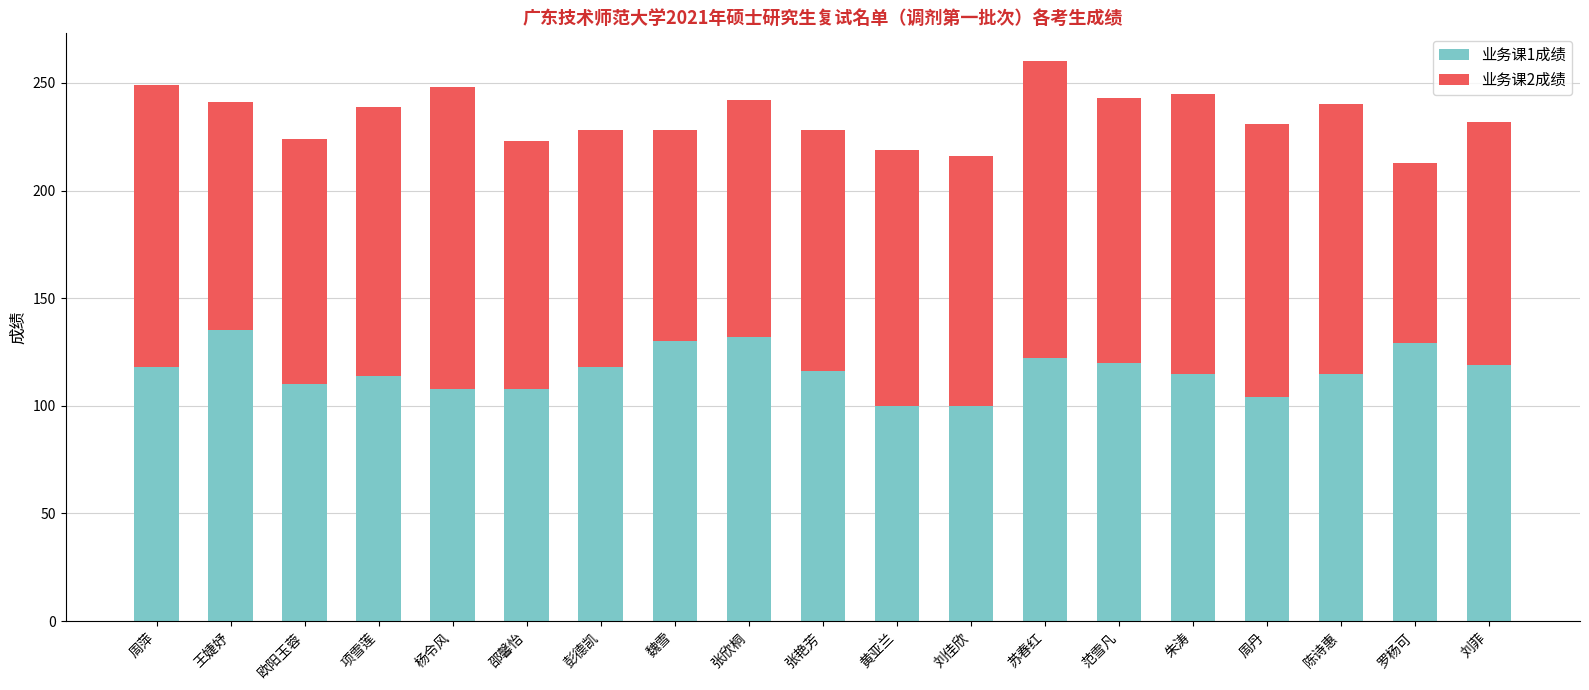

What is the difference between the second highest and minimum values in the 业务课1成绩 series?

32